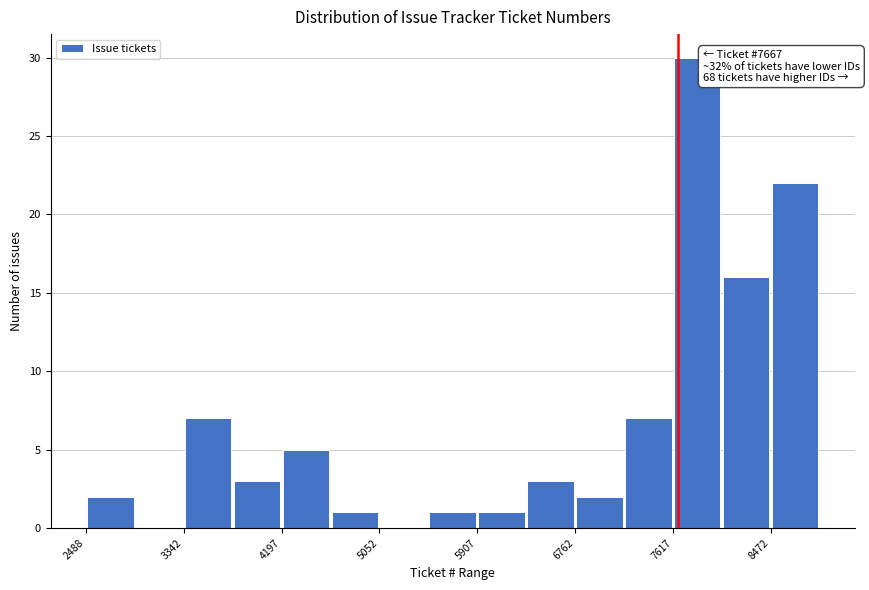

Which range on the x-axis has the tallest bar?

7600 to 8000